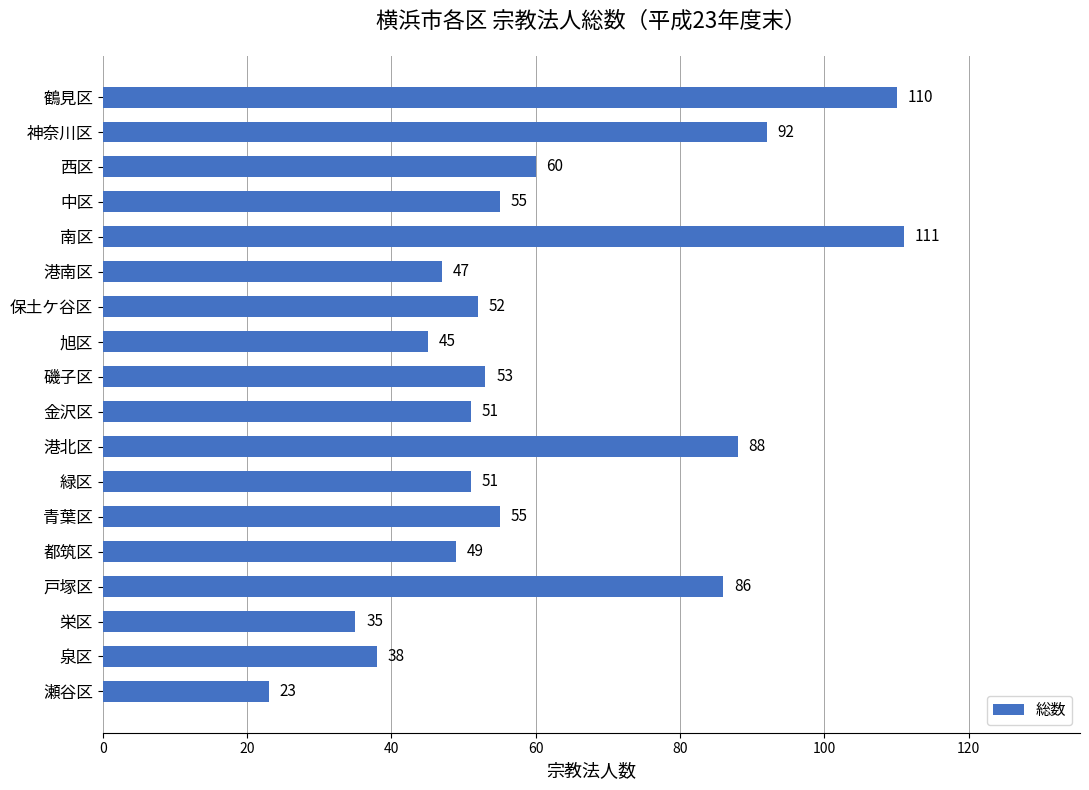

How many data points are less than 53?

9